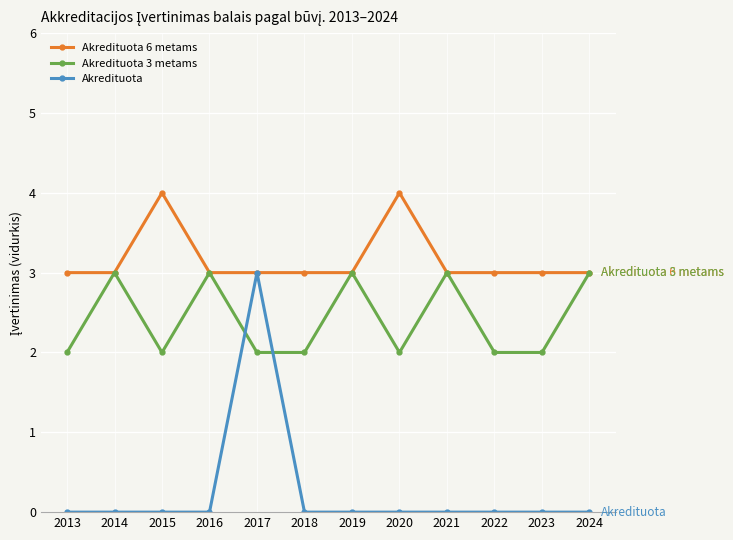

How many lines are shown in the chart?

3